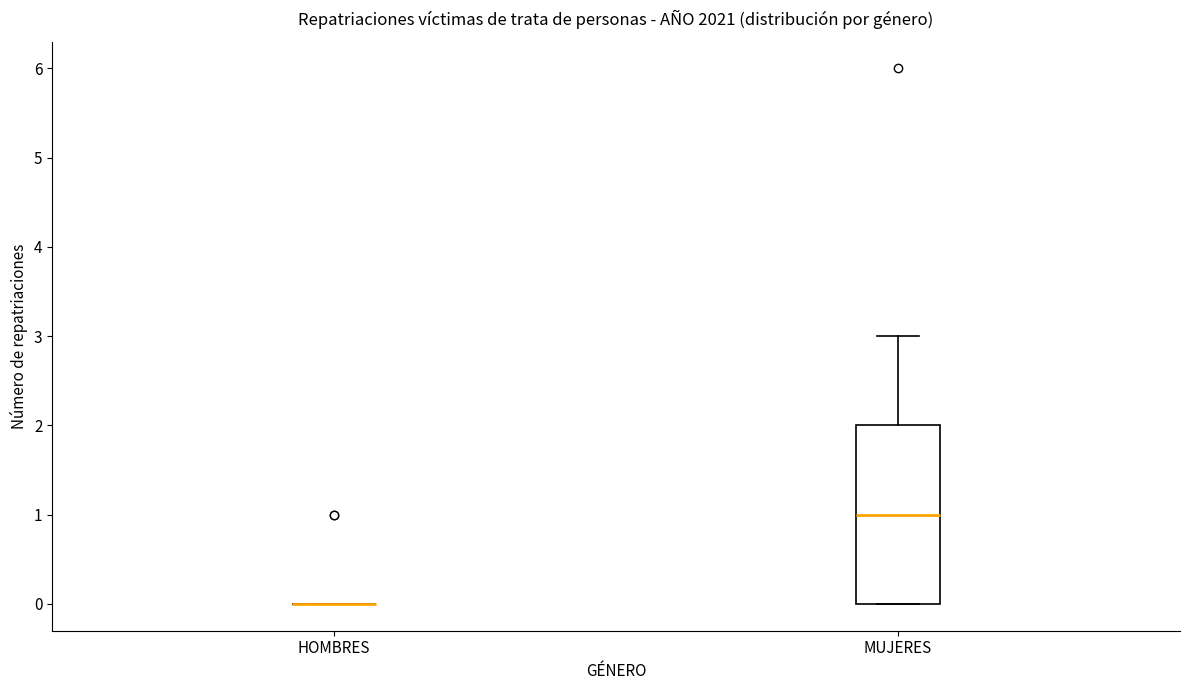

Comparing the boxes themselves (not the whiskers), which one is the tallest?

MUJERES